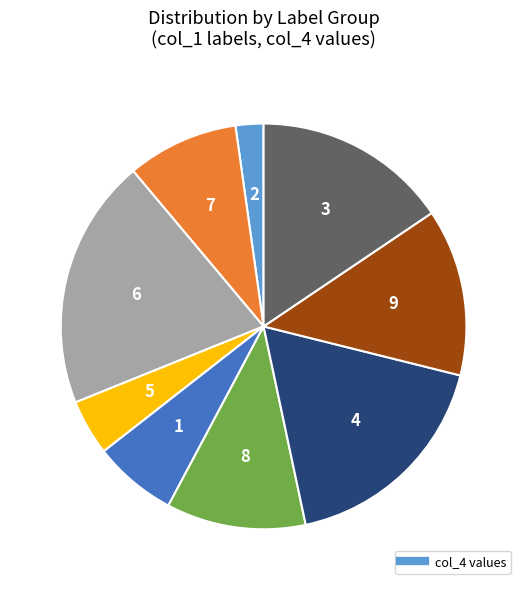

Is there a majority slice in this chart?

No